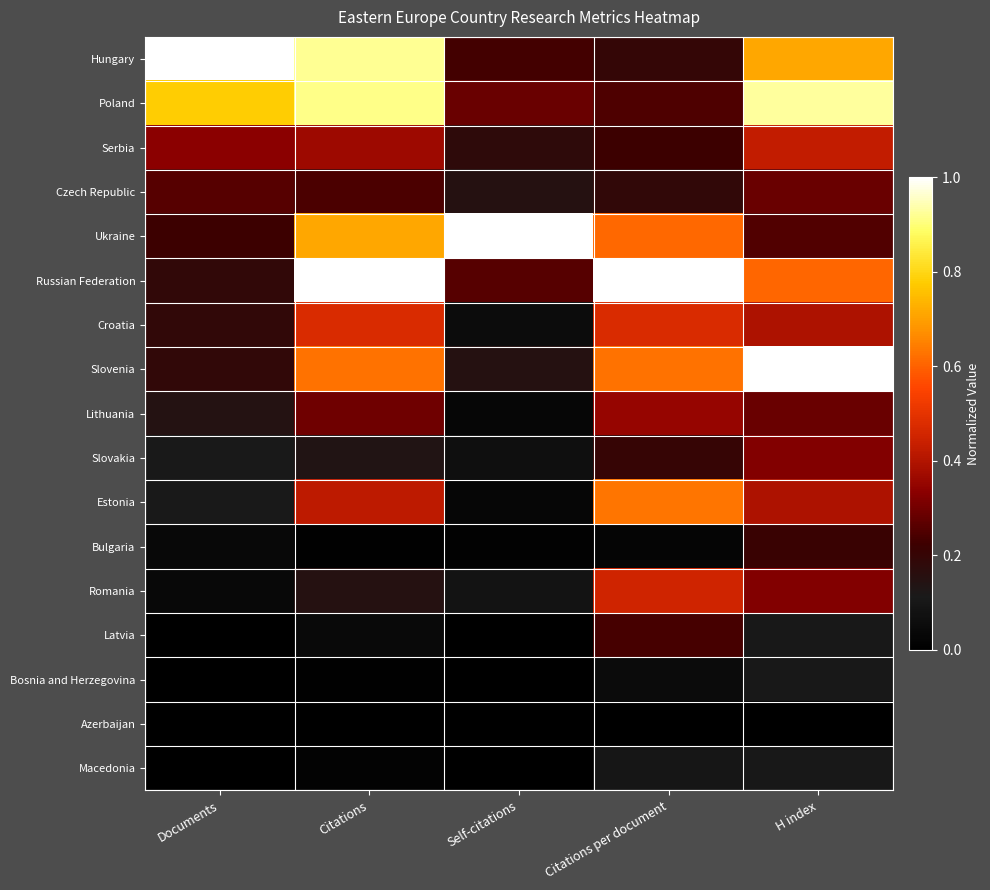

Reading left to right, list all the values displayed in this chart.

Hungary: Documents=1.0	Citations=0.9	Self-citations=0.2	Citations per document=0.2	H index=0.7
Poland: Documents=0.8	Citations=0.9	Self-citations=0.3	Citations per document=0.2	H index=0.9
Serbia: Documents=0.3	Citations=0.4	Self-citations=0.2	Citations per document=0.2	H index=0.4
Czech Republic: Documents=0.3	Citations=0.2	Self-citations=0.2	Citations per document=0.2	H index=0.3
Ukraine: Documents=0.2	Citations=0.7	Self-citations=1.0	Citations per document=0.6	H index=0.2
Russian Federation: Documents=0.2	Citations=1.0	Self-citations=0.3	Citations per document=1.0	H index=0.6
Croatia: Documents=0.2	Citations=0.5	Self-citations=0.1	Citations per document=0.5	H index=0.4
Slovenia: Documents=0.2	Citations=0.6	Self-citations=0.2	Citations per document=0.6	H index=1.0
Lithuania: Documents=0.1	Citations=0.3	Self-citations=0.0	Citations per document=0.4	H index=0.3
Slovakia: Documents=0.1	Citations=0.1	Self-citations=0.1	Citations per document=0.2	H index=0.3
Estonia: Documents=0.1	Citations=0.4	Self-citations=0.0	Citations per document=0.6	H index=0.4
Bulgaria: Documents=0.0	Citations=0.0	Self-citations=0.0	Citations per document=0.0	H index=0.2
Romania: Documents=0.0	Citations=0.2	Self-citations=0.1	Citations per document=0.5	H index=0.3
Latvia: Documents=0.0	Citations=0.0	Self-citations=0.0	Citations per document=0.2	H index=0.1
Bosnia and Herzegovina: Documents=0.0	Citations=0.0	Self-citations=0.0	Citations per document=0.0	H index=0.1
Azerbaijan: Documents=0.0	Citations=0.0	Self-citations=0.0	Citations per document=0.0	H index=0.0
Macedonia: Documents=0.0	Citations=0.0	Self-citations=0.0	Citations per document=0.1	H index=0.1